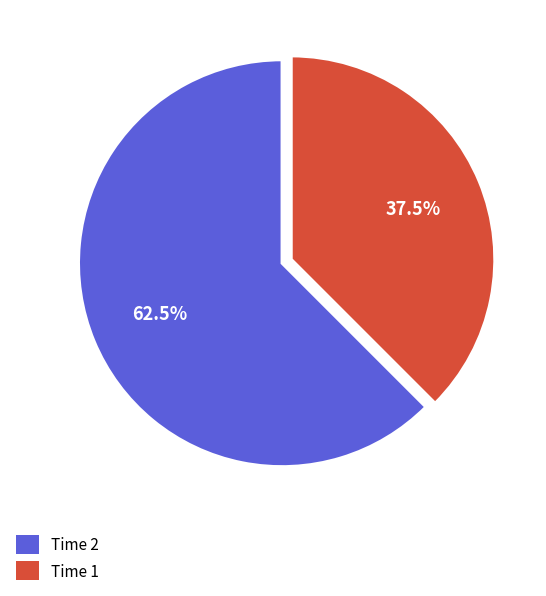

Is there any slice that represents more than half of the pie?

Yes